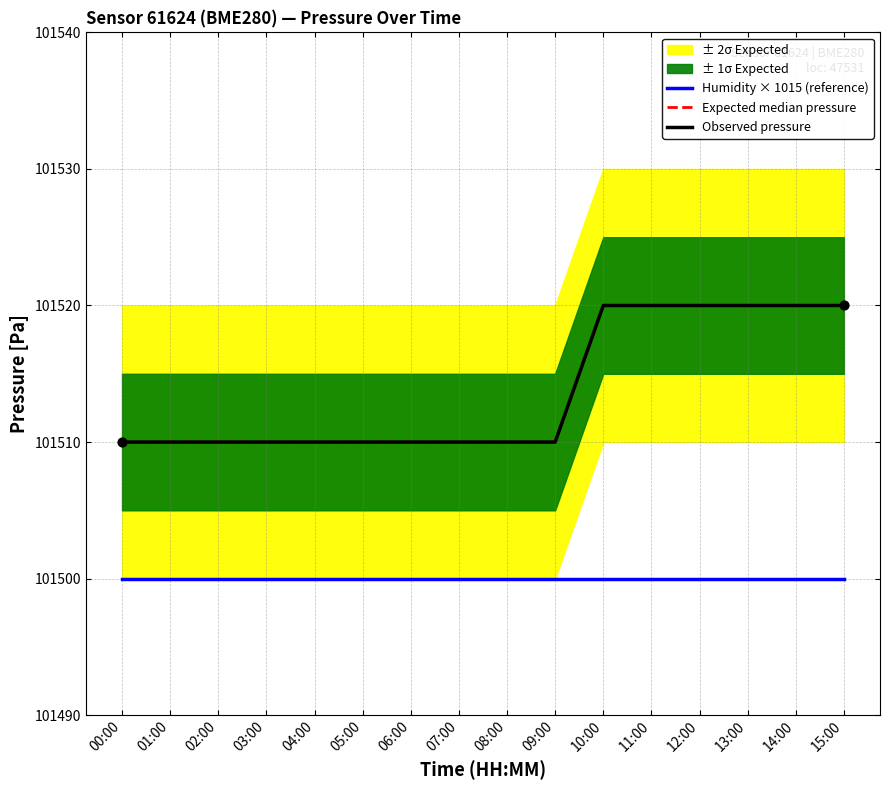

Which series reaches the minimum Y coordinate?

Humidity × 1015 (reference)